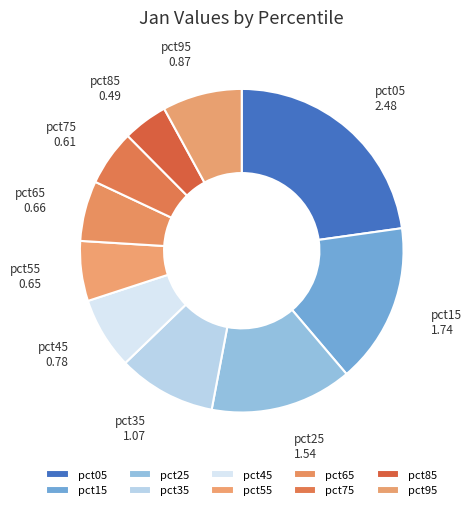

How many segments does this pie chart have?

10